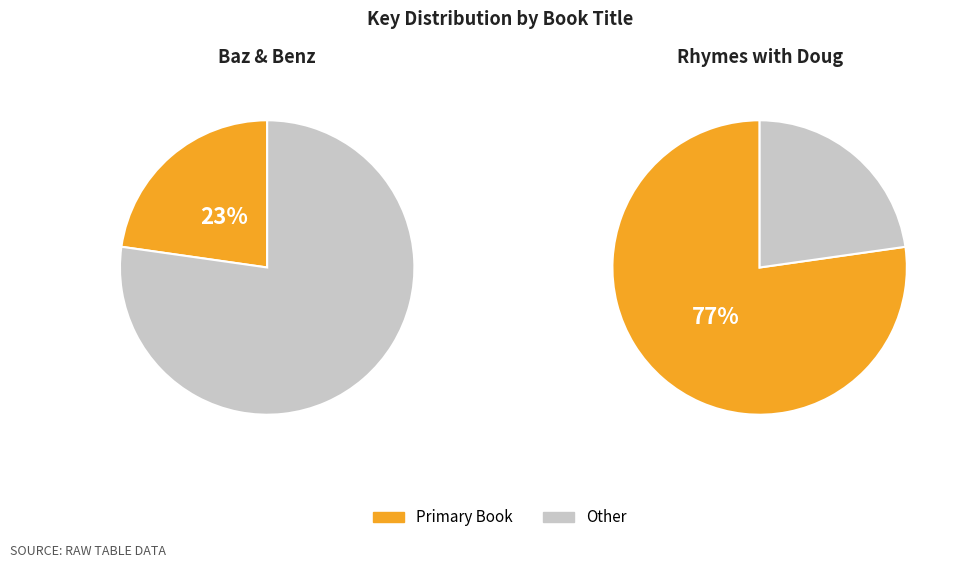

How many slices are in this pie chart?

2